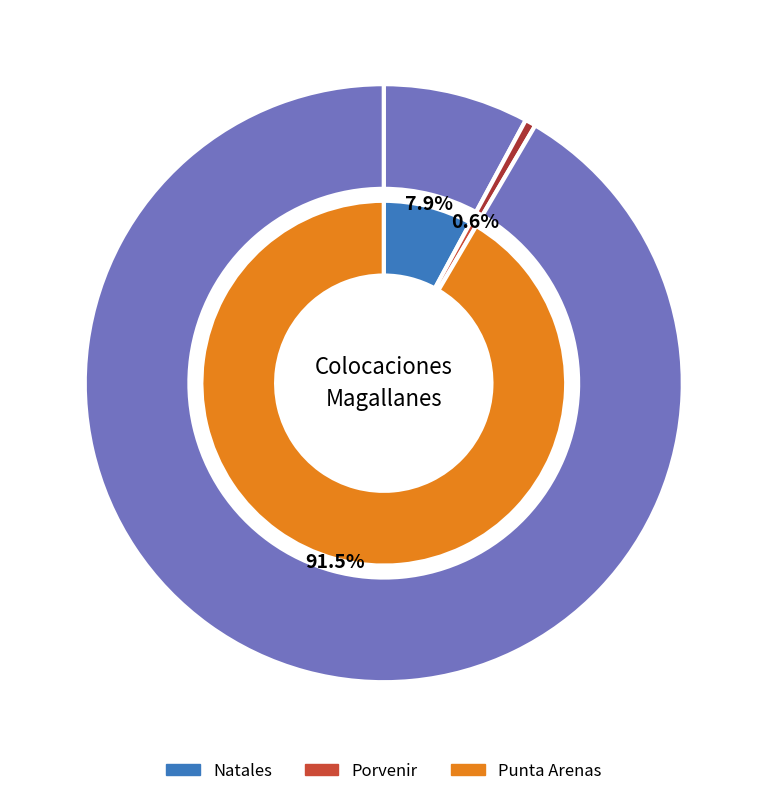

What is the ratio of the value at Punta Arenas to the value at Natales?

11.6